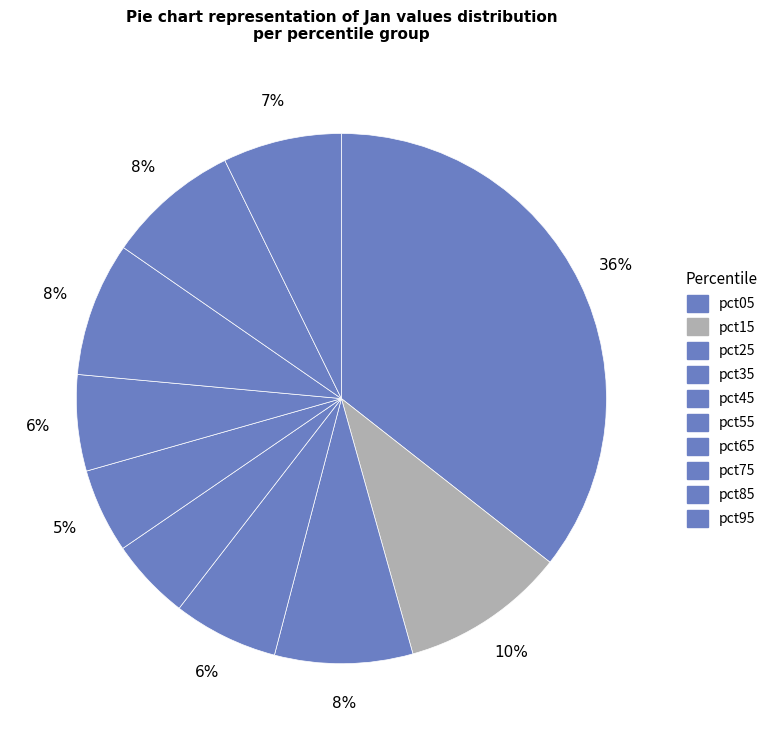

To the nearest percent, what is the average slice percentage?

10%